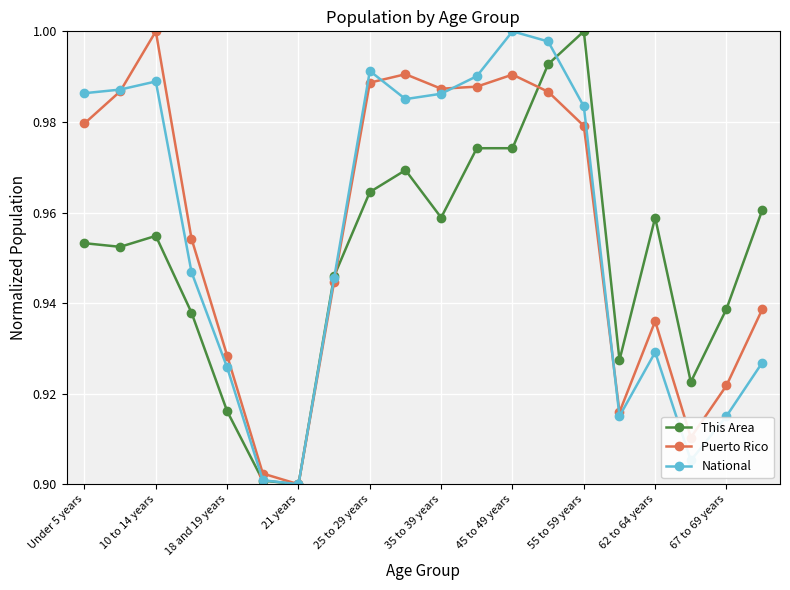

Count the number of categories in the chart.

20